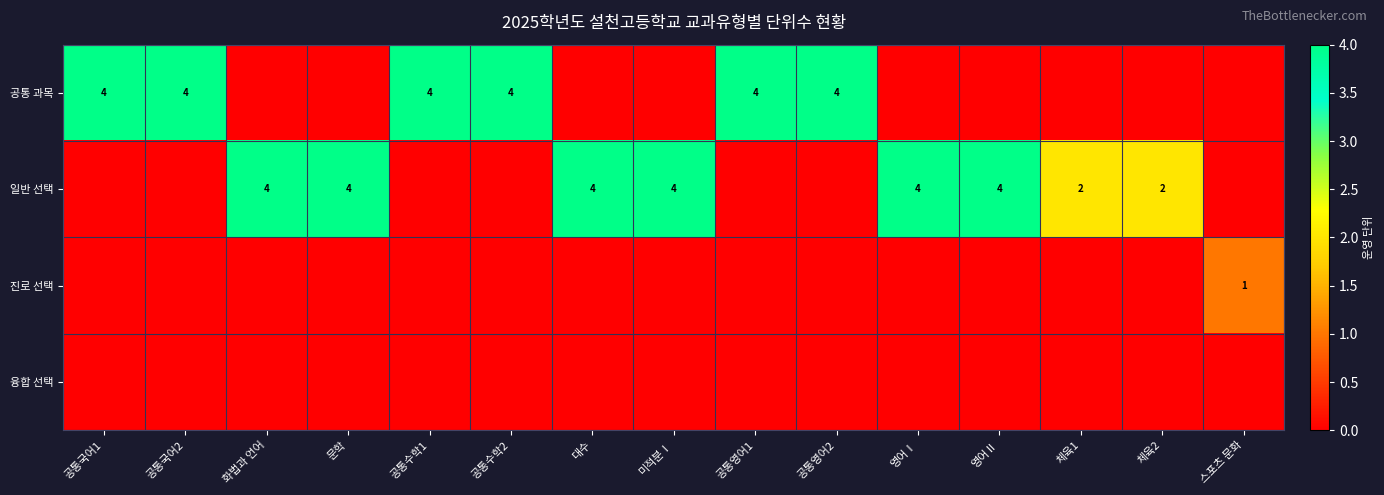

Is it true that 일반 선택 equals 6 at 대수?

False